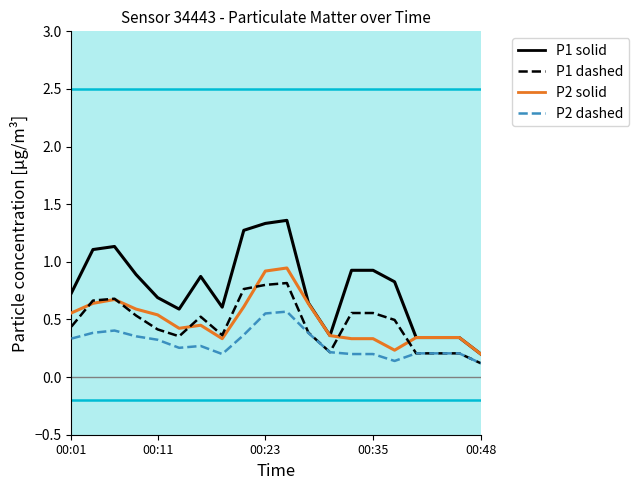

The P2 (dashed) series shows 0.1 at 00:01. True or false?

False